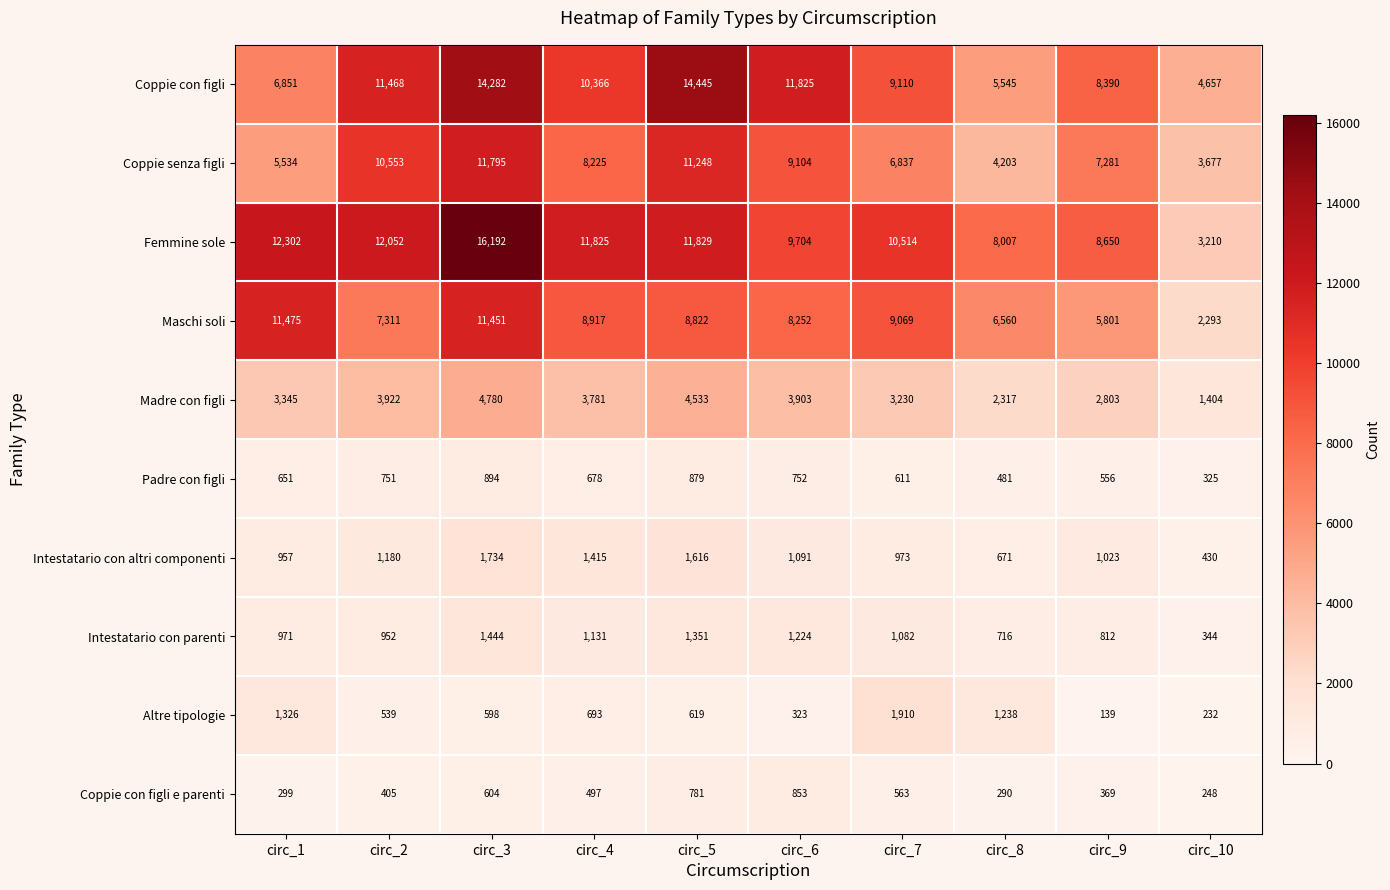

What is the average value of the Coppie senza figli series?

7846